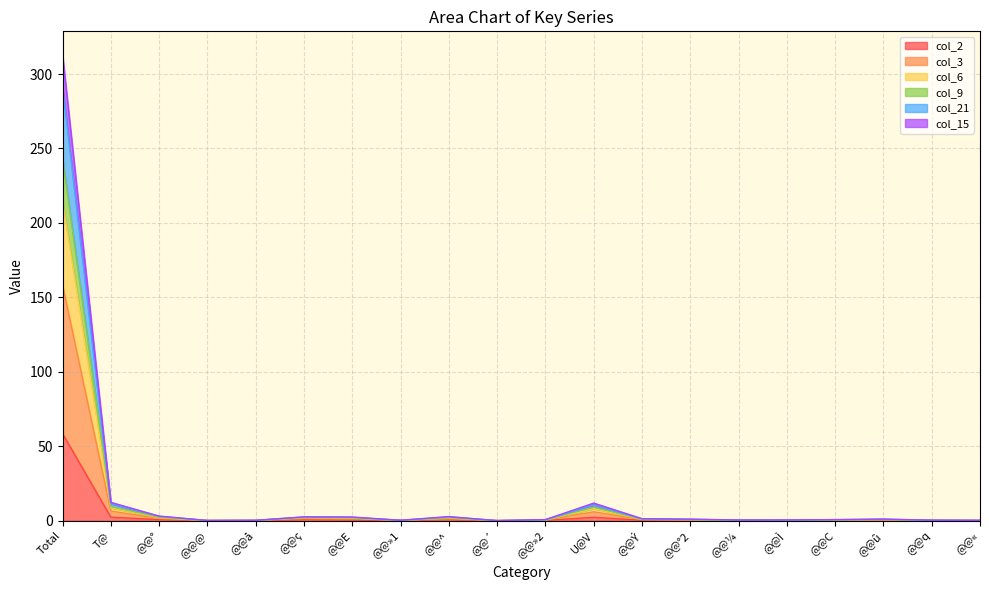

What is the total value across all series at Total?

313.0